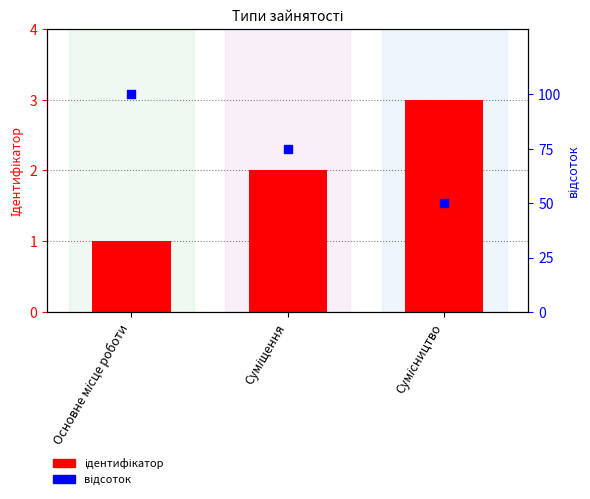

At how many categories does at least one series exceed 74?

2